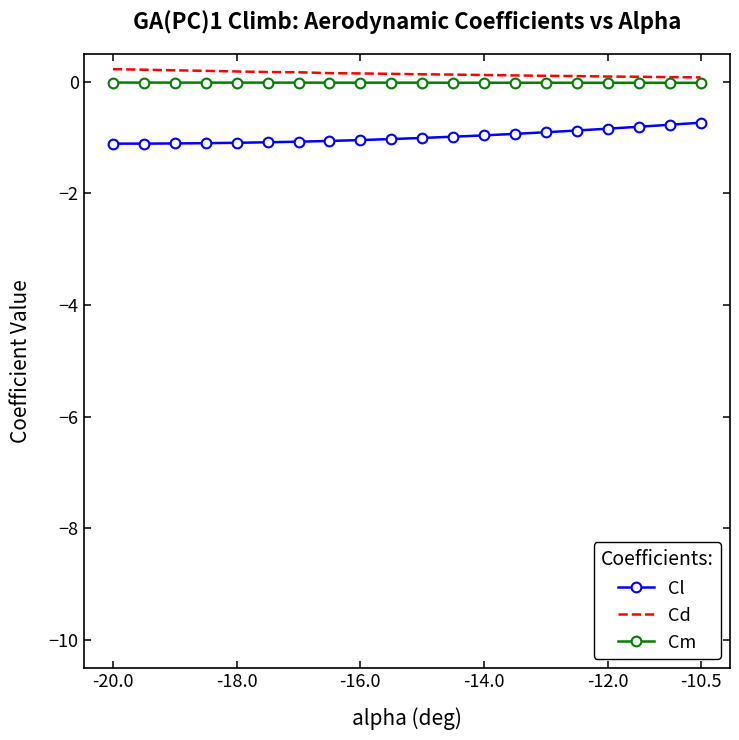

How many distinct data groups are displayed?

3